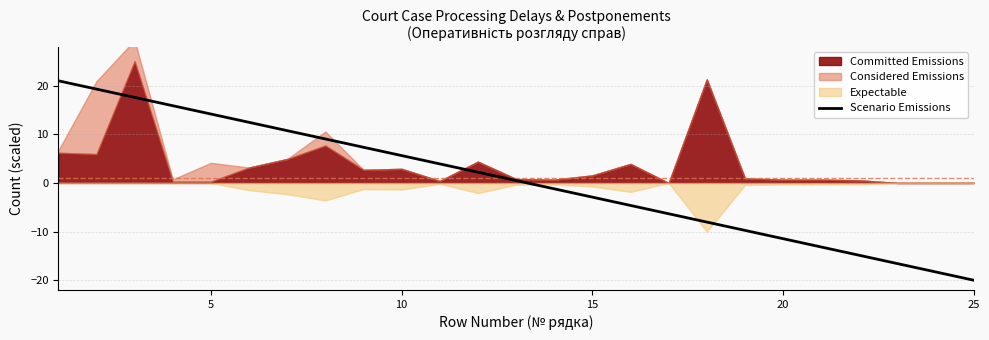

Does the chart display data point markers on the line(s)?

No